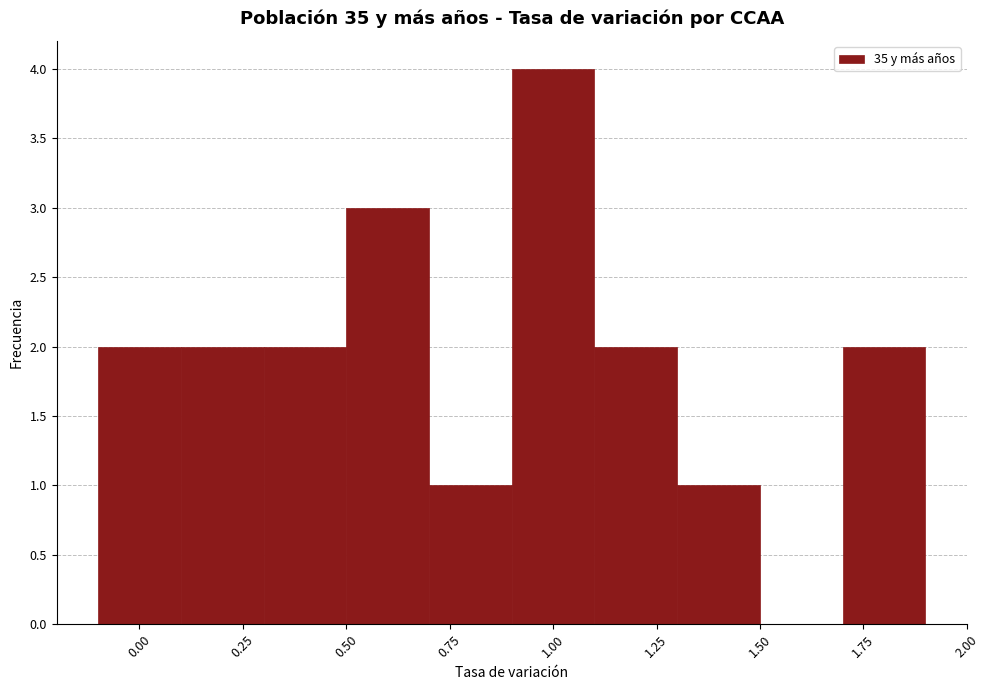

What is the height of the bar covering 1.7 to 1.9 on the x-axis? The values are not printed on the chart, so give them approximately, as read against the axis.

2